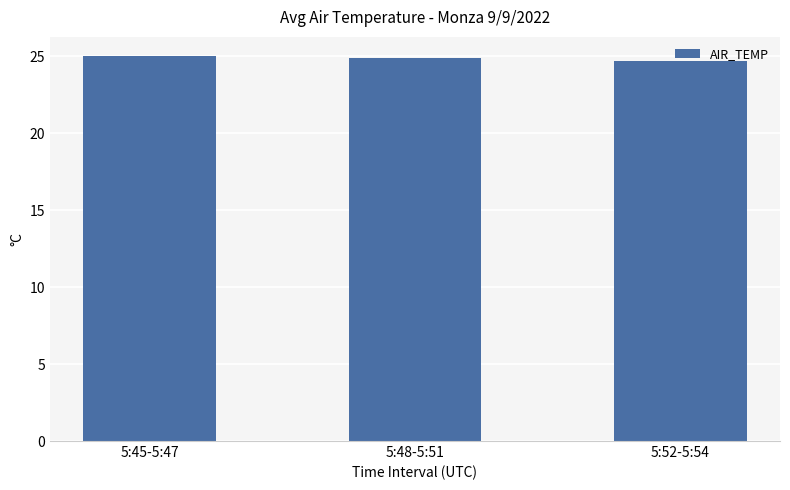

What is the sum of the values at 5:45-5:47 and 5:52-5:54?

49.7